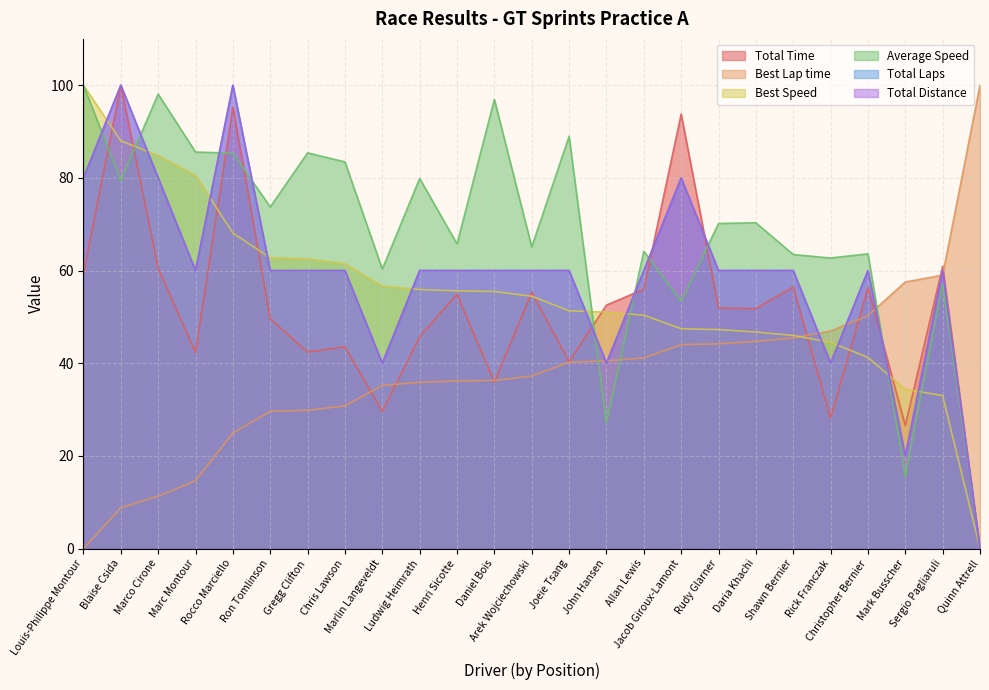

Reading right to left, extract all data points from this chart.

Total Time: 0.0	60.9	26.6	56.4	28.2	56.5	51.8	51.9	93.8	56.0	52.6	40.3	55.3	35.9	54.9	45.7	29.6	43.6	42.4	49.6	95.3	42.3	60.5	100.0	59.3
Best Lap time: 100.0	59.0	57.5	50.3	47.0	45.4	44.7	44.2	44.0	41.1	40.5	40.2	37.2	36.3	36.2	35.9	35.2	30.8	29.9	29.6	24.9	14.6	11.3	8.8	0.0
Best Speed: 0.0	33.0	34.4	41.3	44.5	46.0	46.7	47.3	47.4	50.4	51.0	51.3	54.5	55.5	55.6	55.9	56.6	61.5	62.5	62.8	68.1	80.5	84.8	88.0	100.0
Average Speed: 0.0	57.2	15.6	63.6	62.7	63.5	70.3	70.2	53.4	64.2	27.0	89.0	65.1	96.9	65.8	79.9	60.3	83.5	85.4	73.7	85.3	85.6	98.1	79.4	100.0
Total Laps: 0.0	60.0	20.0	60.0	40.0	60.0	60.0	60.0	80.0	60.0	40.0	60.0	60.0	60.0	60.0	60.0	40.0	60.0	60.0	60.0	100.0	60.0	80.0	100.0	80.0
Total Distance: 0.0	60.0	20.0	60.0	40.0	60.0	60.0	60.0	80.0	60.0	40.0	60.0	60.0	60.0	60.0	60.0	40.0	60.0	60.0	60.0	100.0	60.0	80.0	100.0	80.0